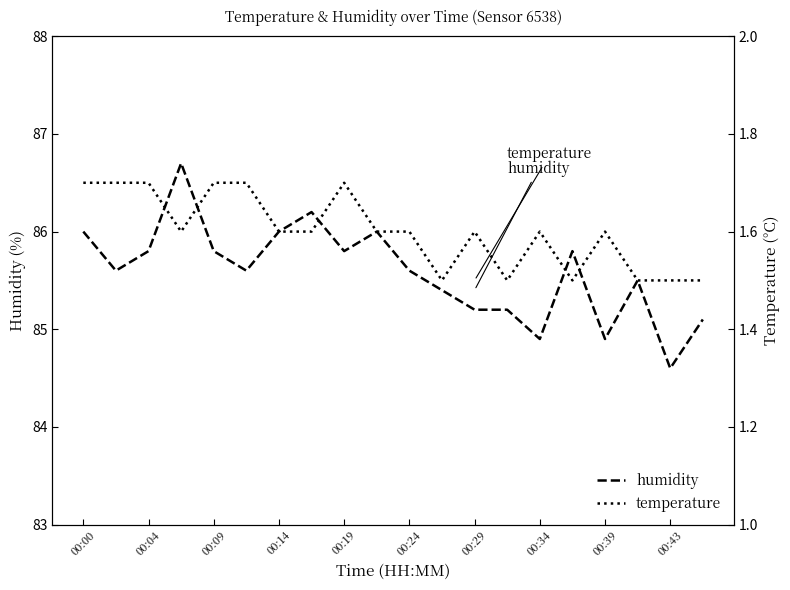

True or false: humidity and temperature cross at least once.

False